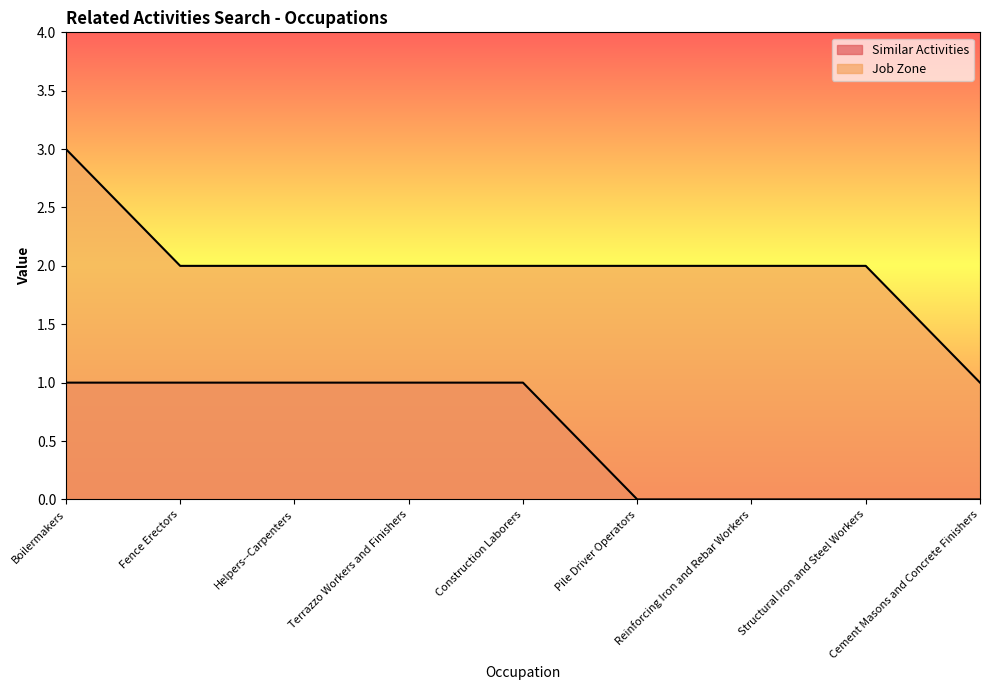

At which label does Job Zone reach its minimum?

Cement Masons and Concrete Finishers